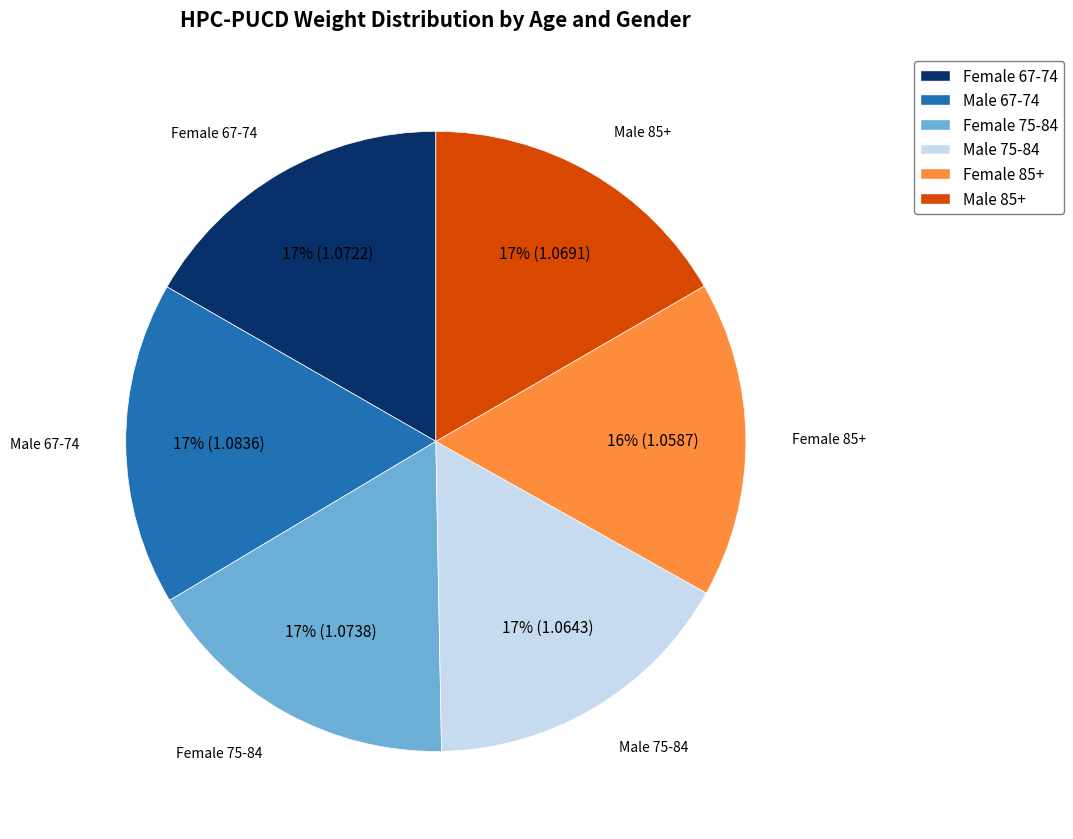

Does Male 67-74 account for over 50% of the chart?

No